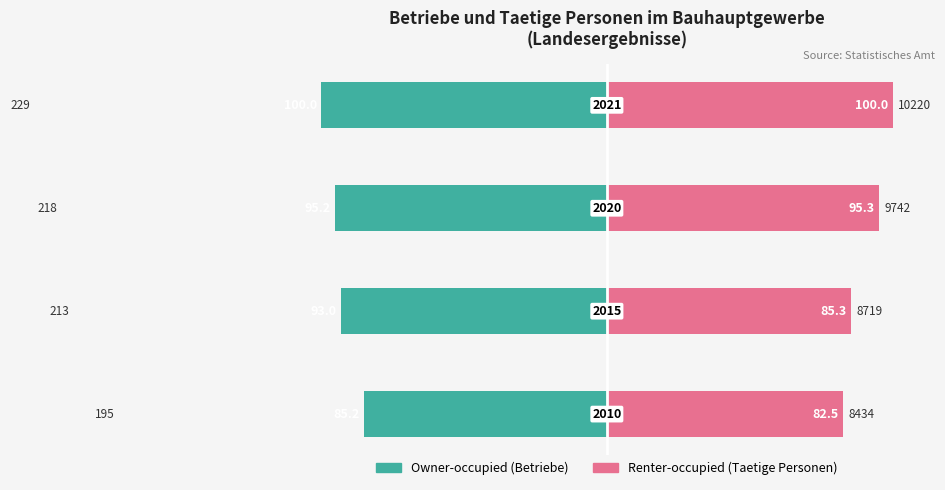

Reading left to right, transcribe all the data shown in this chart.

Owner-occupied (Betriebe): -85.2	-93.0	-95.2	-100.0
Renter-occupied (Taetige Personen): 82.5	85.3	95.3	100.0